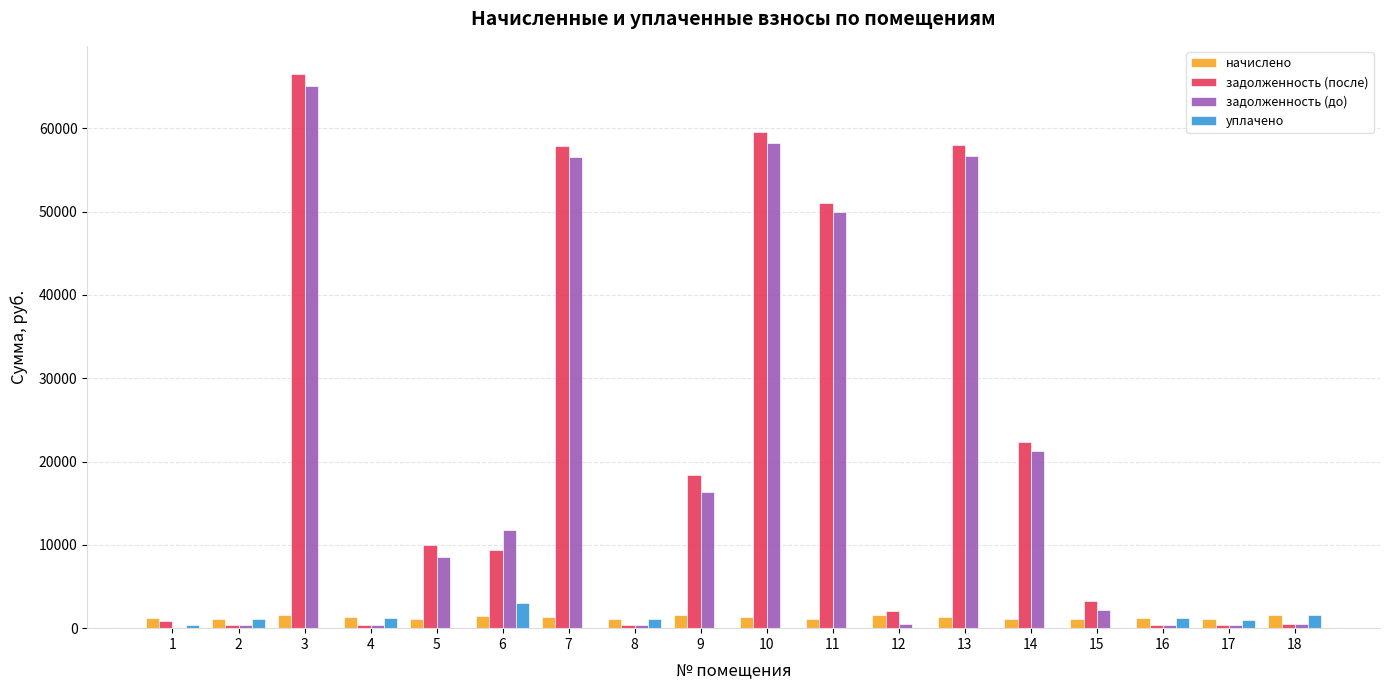

At which category is the sum across all series the highest?

3